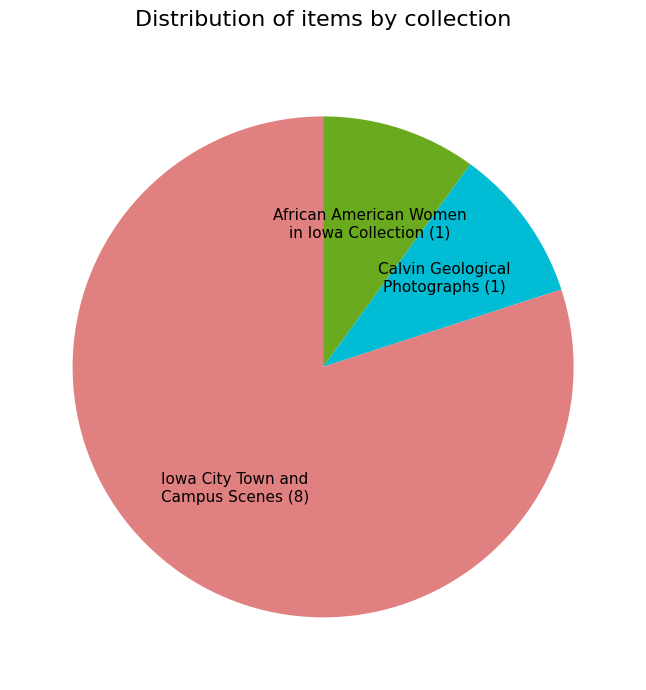

True or false: Calvin Geological Photographs (1) accounts for 10% of the total.

True